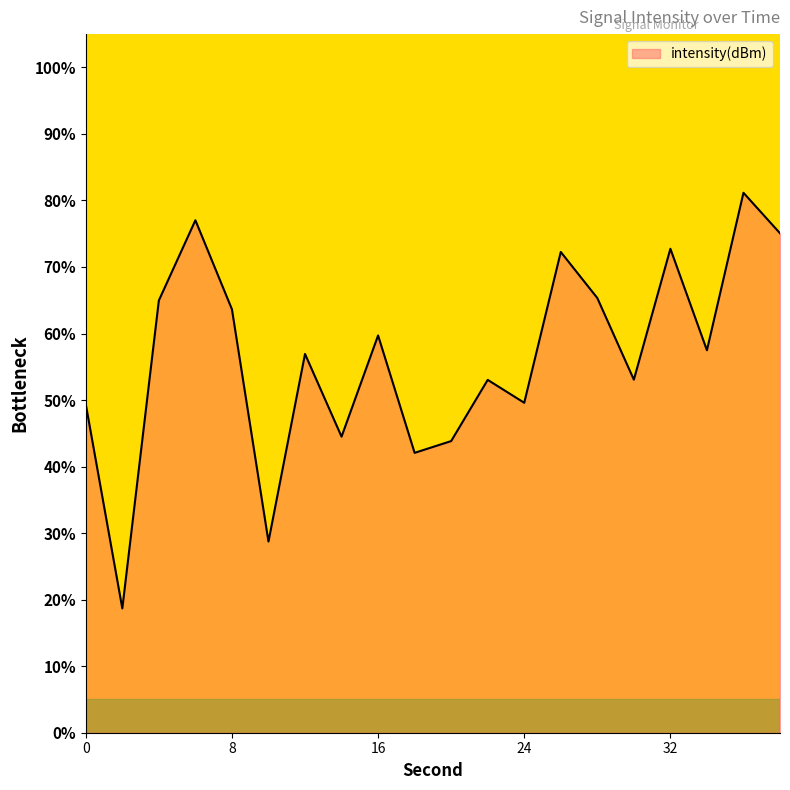

What is the greatest value displayed?

81.2